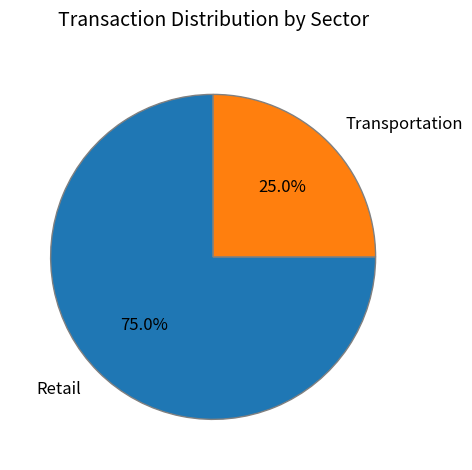

To the nearest percent, what portion does Transportation represent?

25%